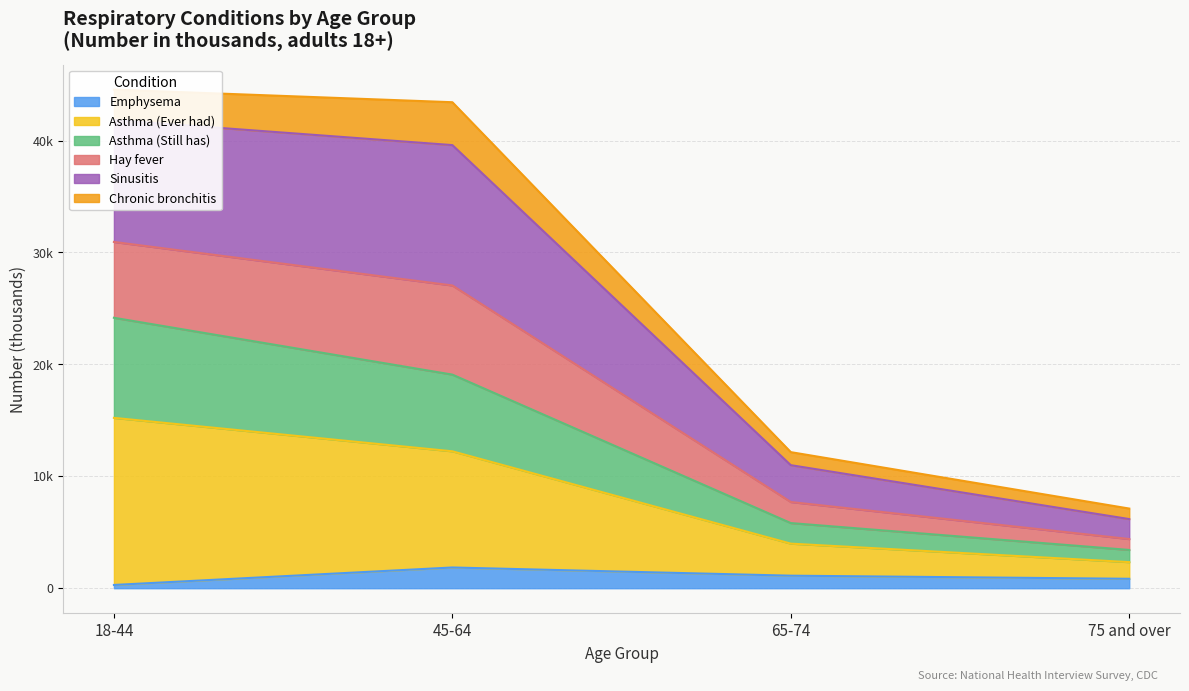

How many categories are shown in the chart?

4